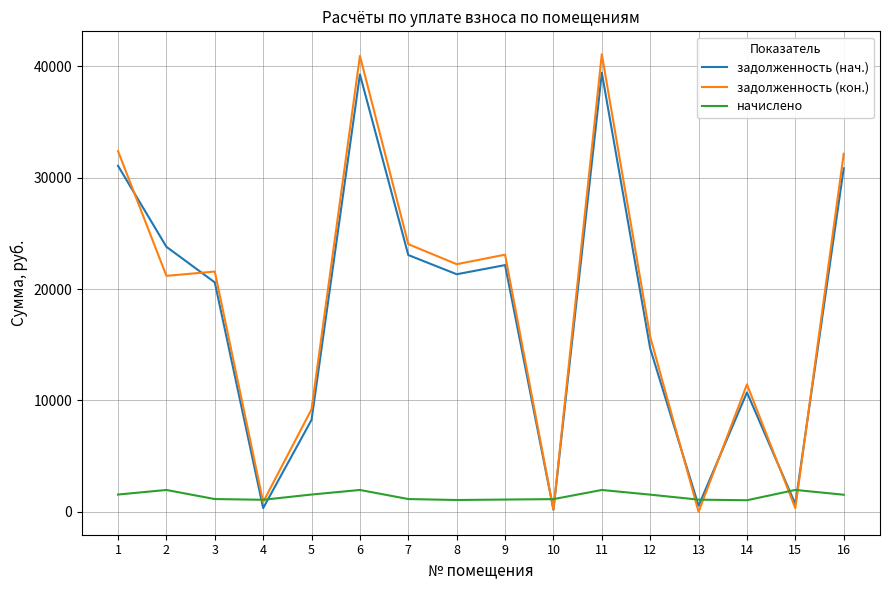

What is the difference between the задолженность (кон.) values at 3 and 14?

10122.9